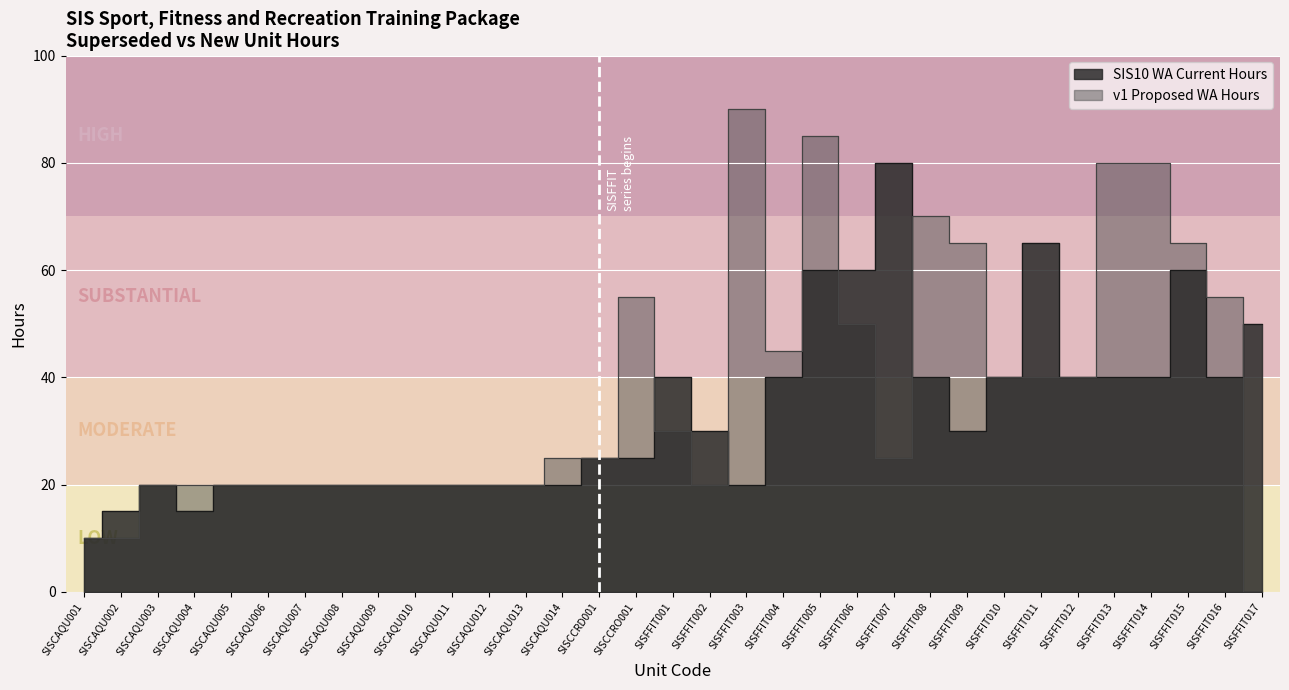

At which category does the chart reach its minimum across all series?

SISFFIT017